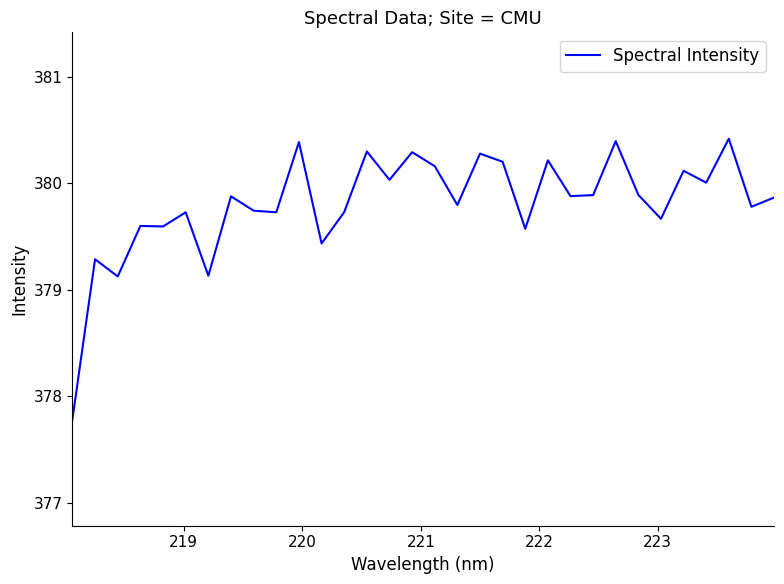

What is the minimum value shown in the chart?

377.8